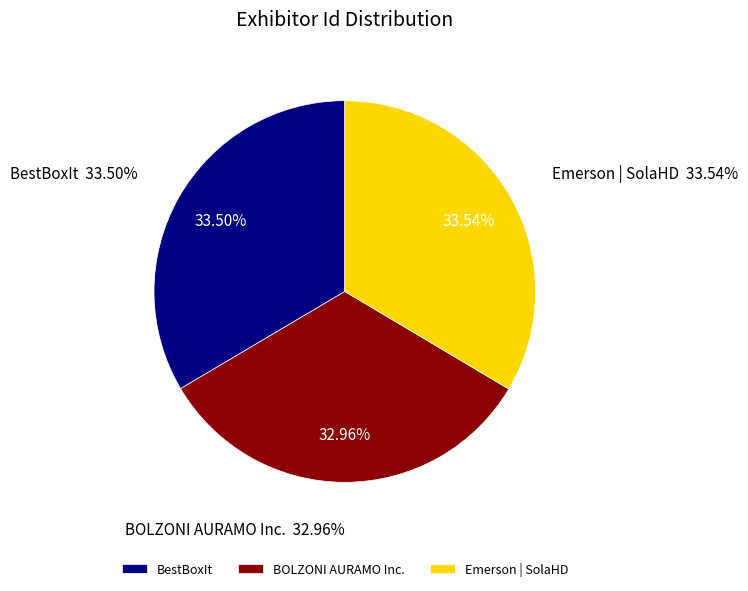

To the nearest percent, what is the difference between the BOLZONI AURAMO Inc. and BestBoxIt slice percentages?

1%